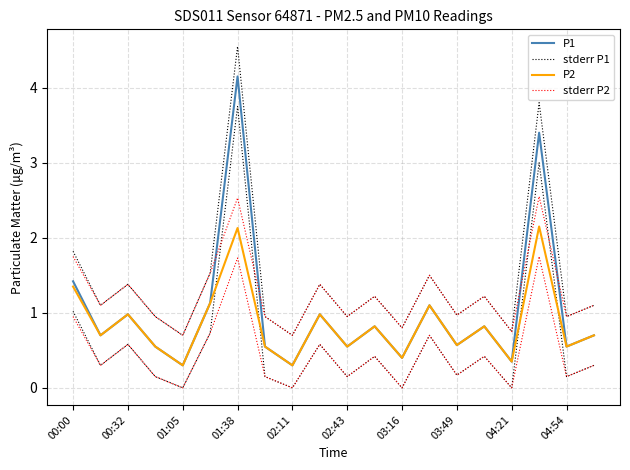

True or false: P1 and P2 intersect in this chart.

False